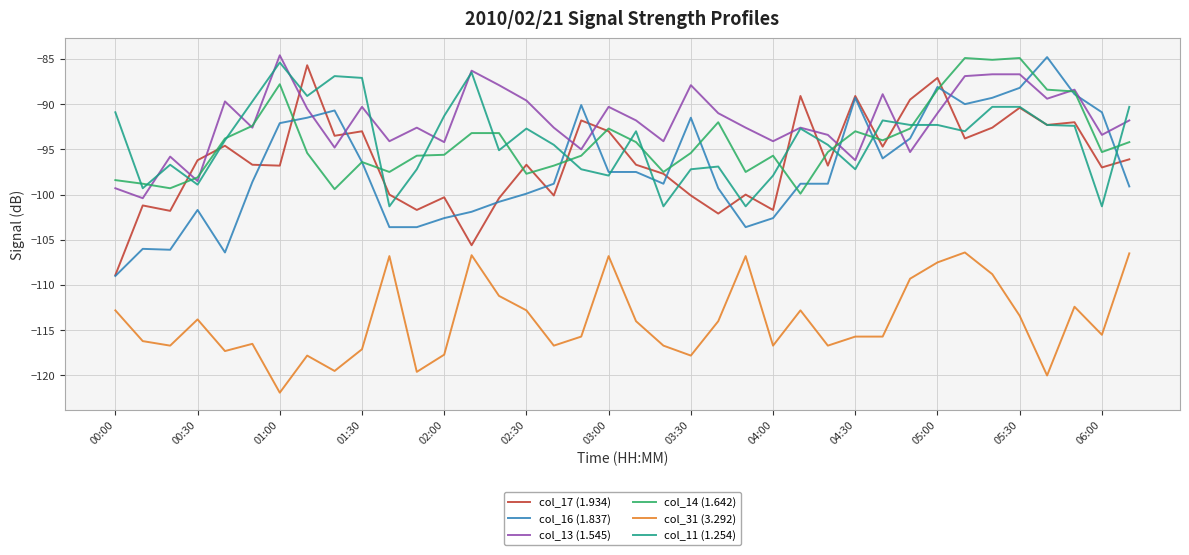

What is the greatest value displayed?

-84.6